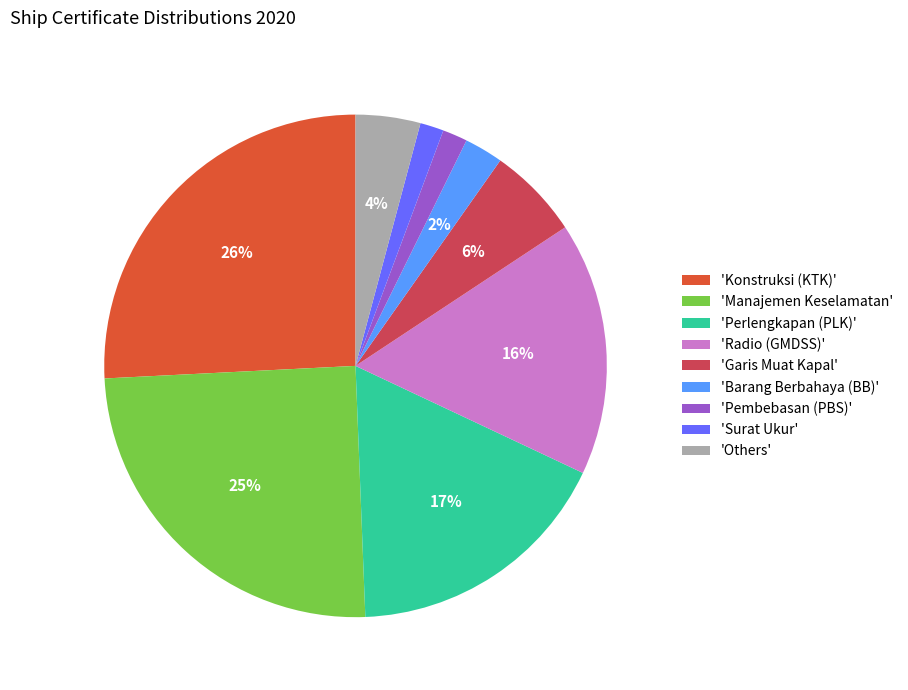

The 'Barang Berbahaya (BB)' slice represents 8% of the pie. True or false?

False